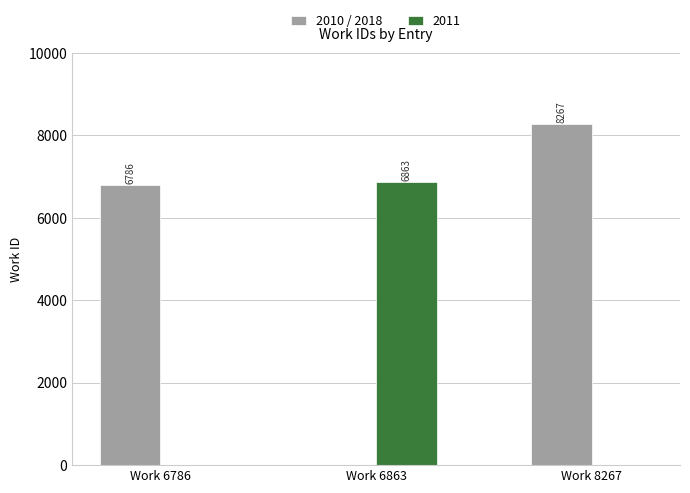

Is it true that 2010 / 2018 equals -3393 at Work 6863?

False